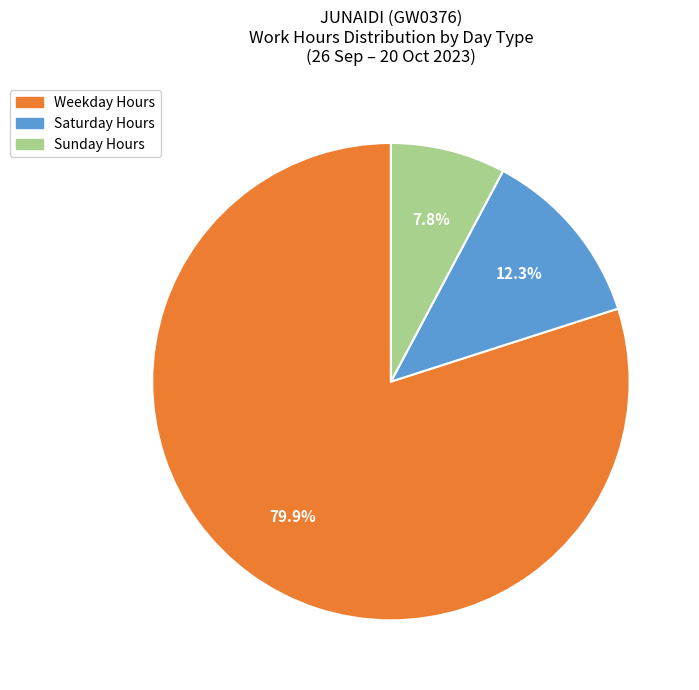

Is there a majority slice in this chart?

Yes